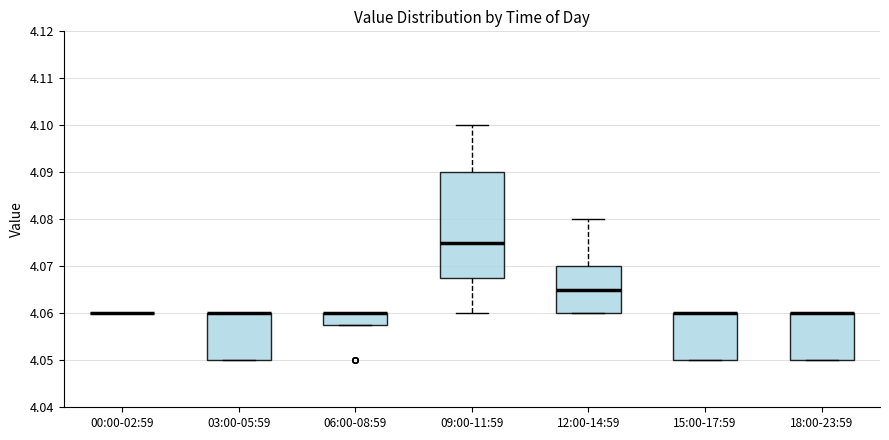

Where is the upper edge of the box for 03:00-05:59 on the y-axis? The values are not printed on the chart, so give them approximately, as read against the axis.

4.060